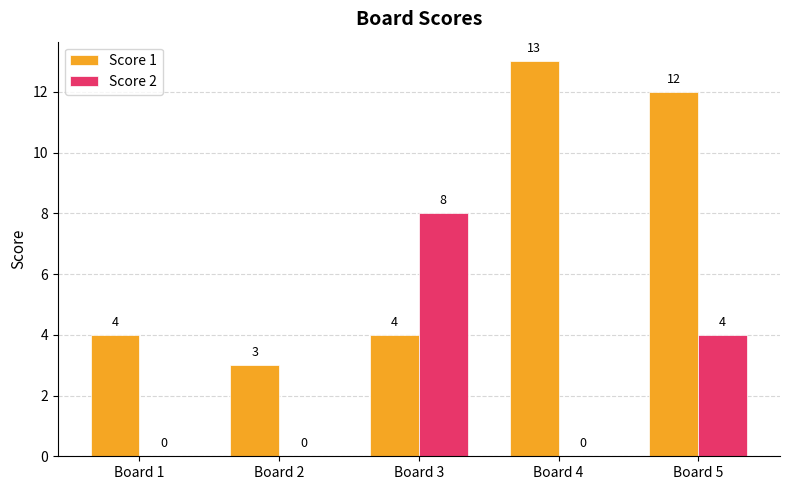

What is the greatest value displayed?

13